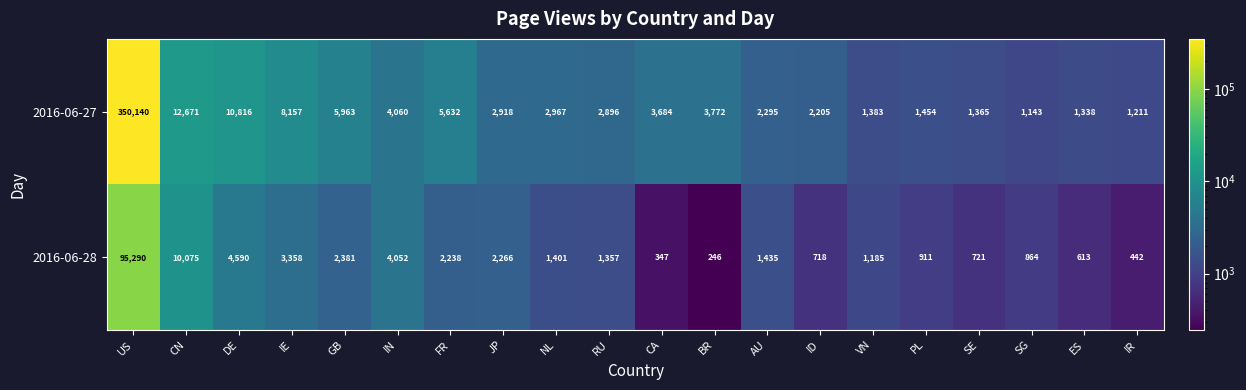

True or false: 2016-06-28 has a value of 511 at RU.

False